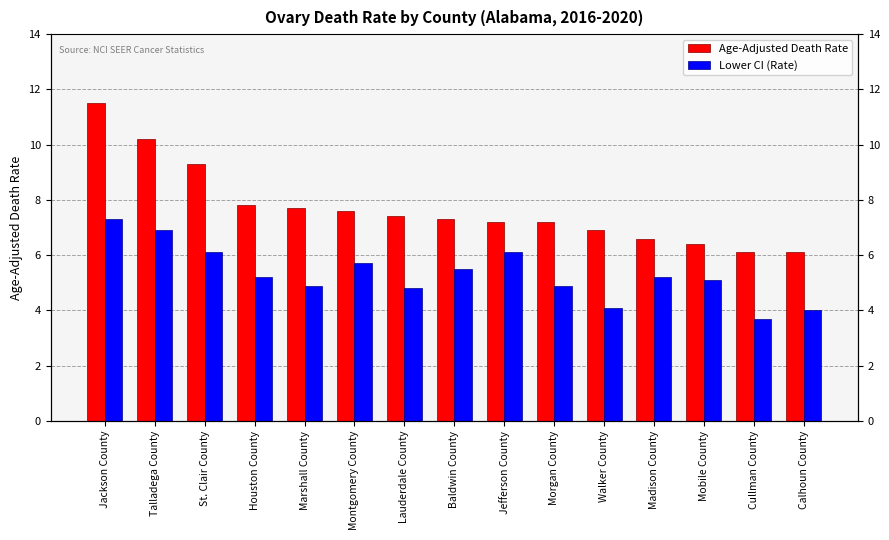

Where does the Lower CI (Rate) series first go above 5?

Jackson County